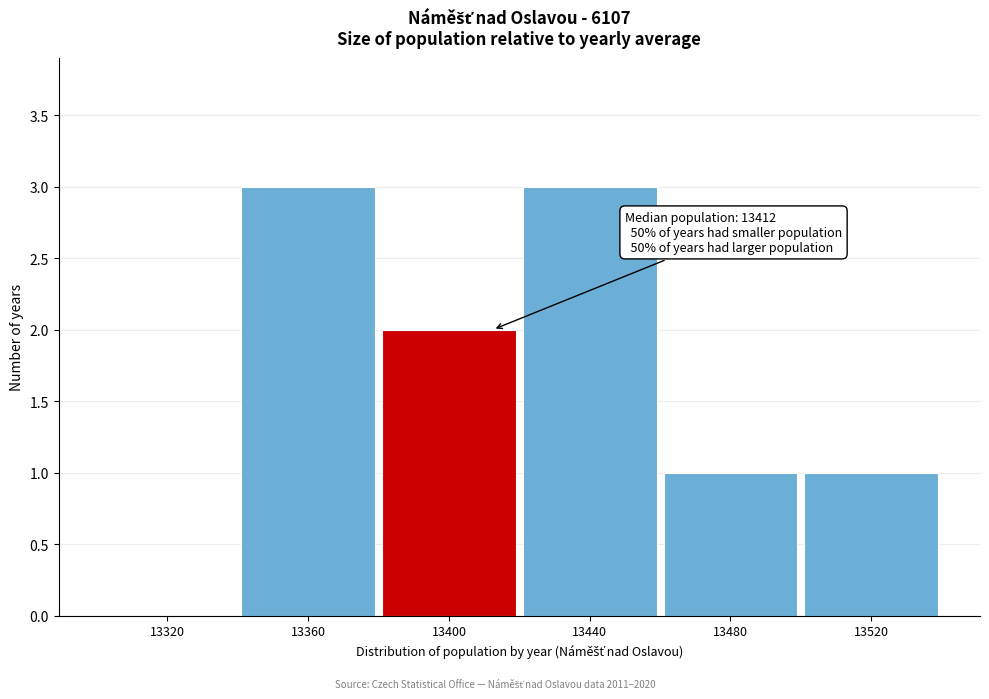

Reading left to right, list all the values displayed in this chart.

13320=0	13360=3	13400=2	13440=3	13480=1	13520=1